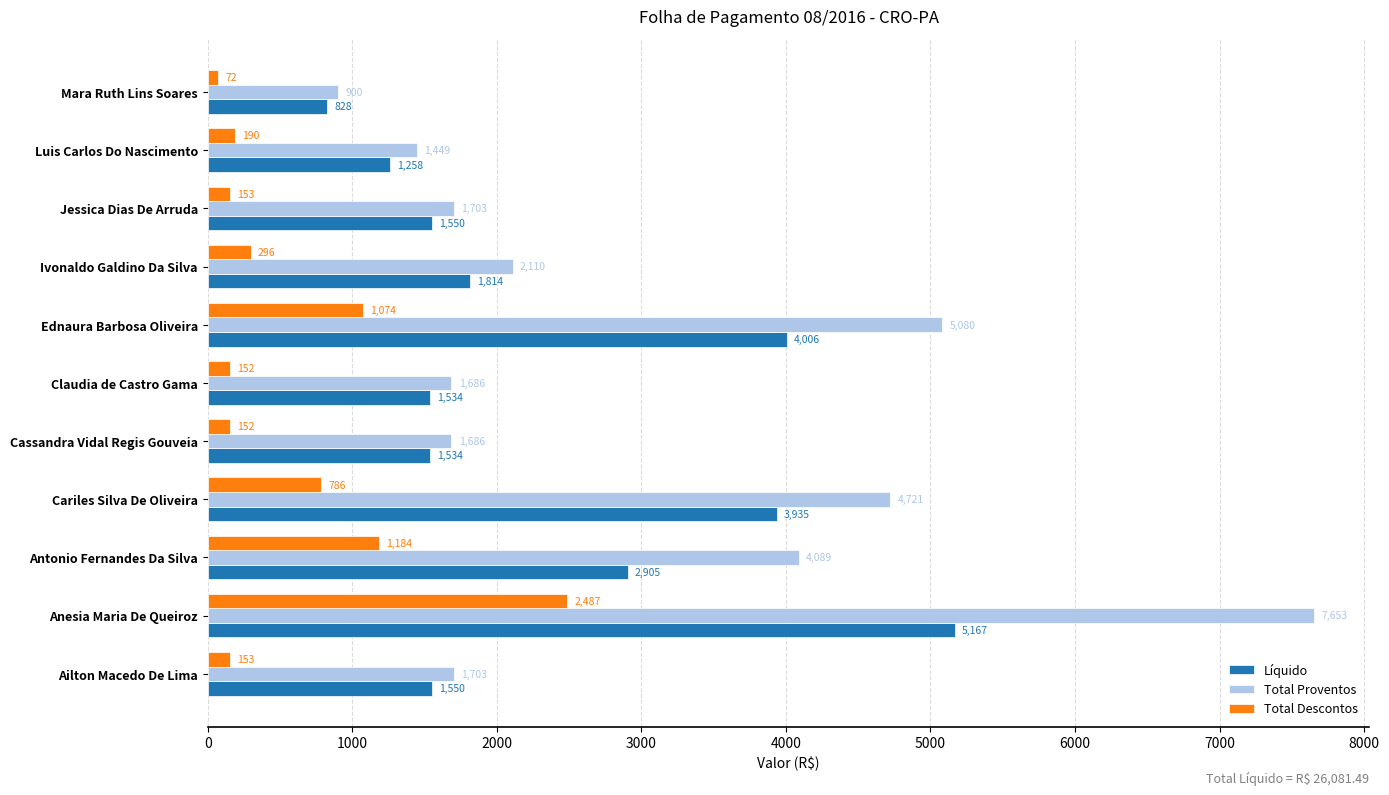

The value of Líquido at Ailton Macedo De Lima is 1549.8. True or false?

True